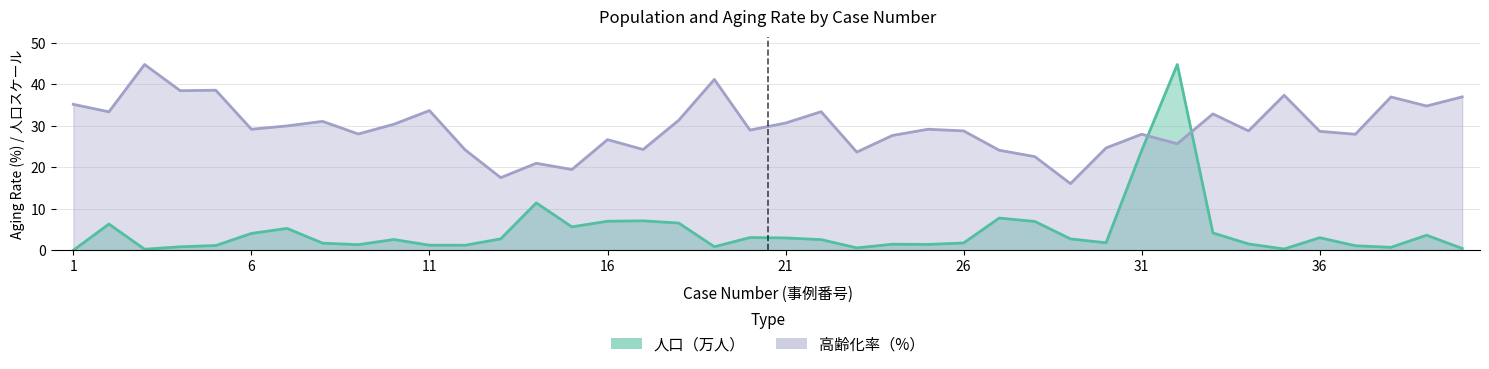

What is the value of the 人口（万人） point at the 6th from the left?

4.1